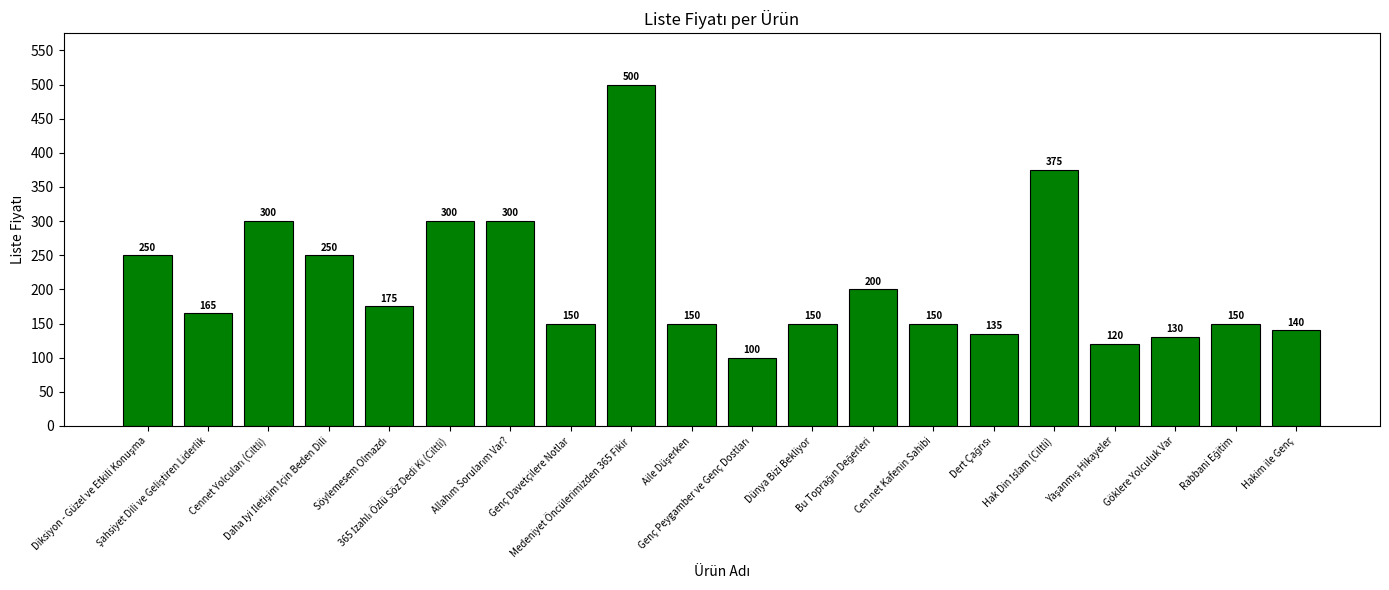

What is the difference between the second highest and second lowest values?

255